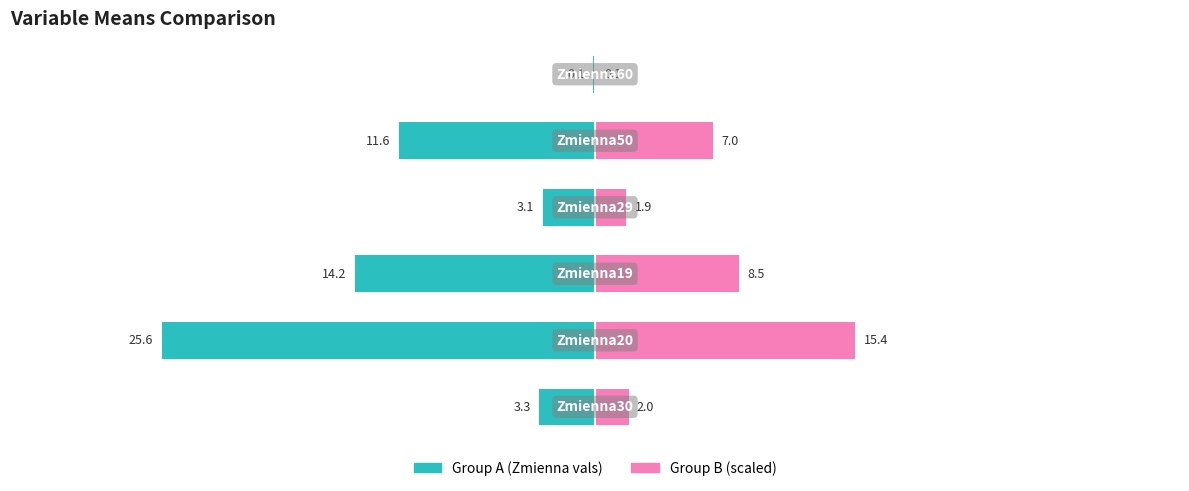

Reading left to right, extract all data points from this chart.

Zmienna (Group A): 0=-3.3	1=-25.6	2=-14.2	3=-3.1	4=-11.6	5=-0.1
Zmienna (Group B): 0=2.0	1=15.4	2=8.5	3=1.9	4=7.0	5=0.1